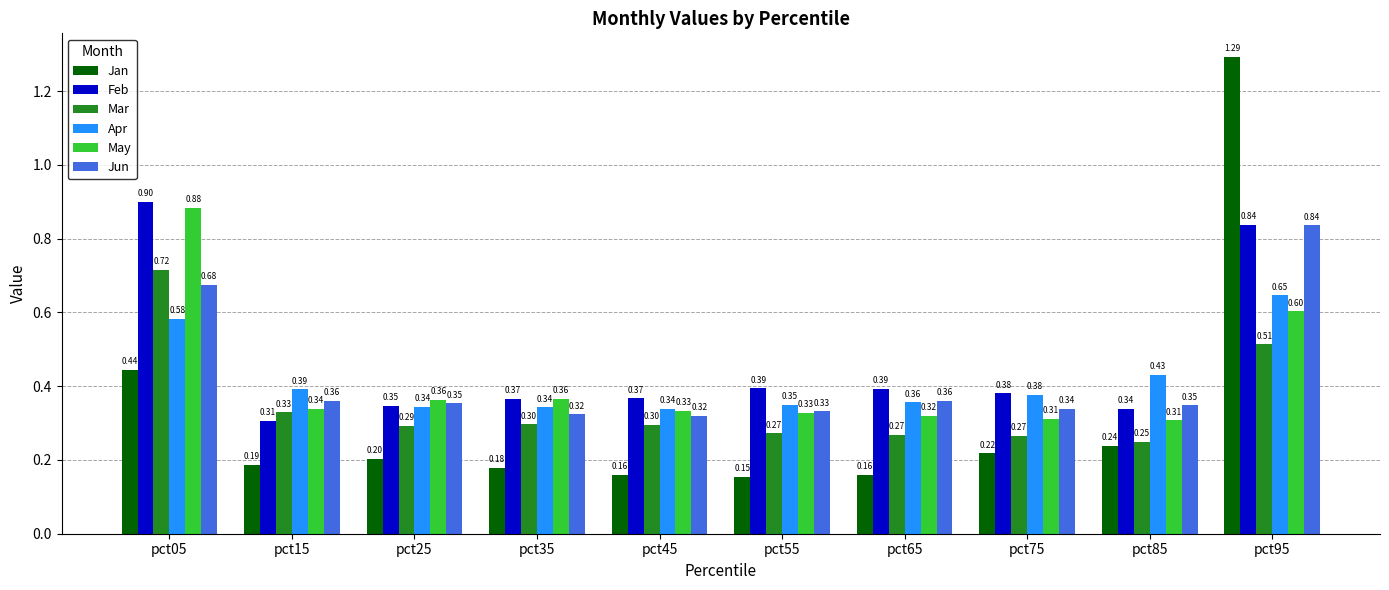

What is the sum of the Feb values at pct65 and pct95?

1.2